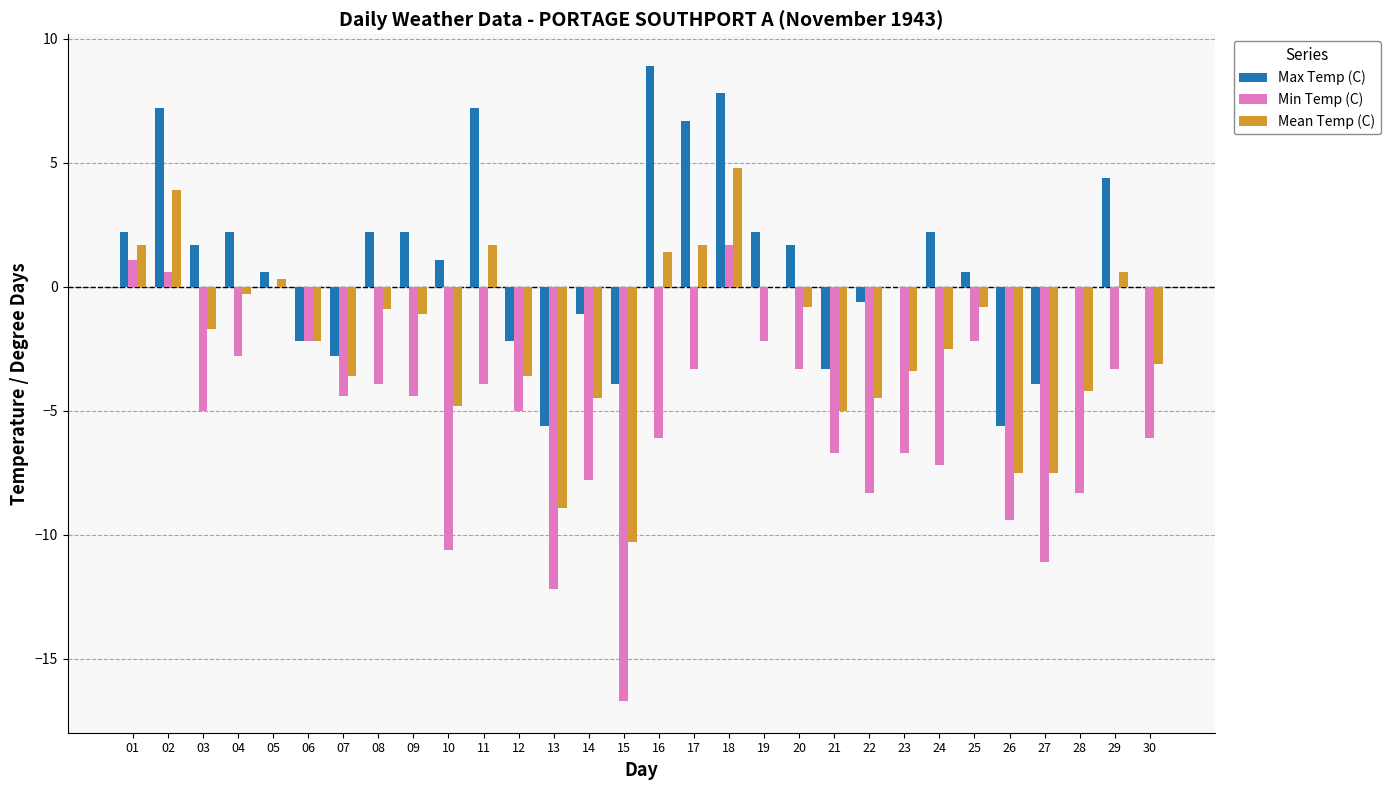

What value does the Max Temp (C) series have at 10?

1.1